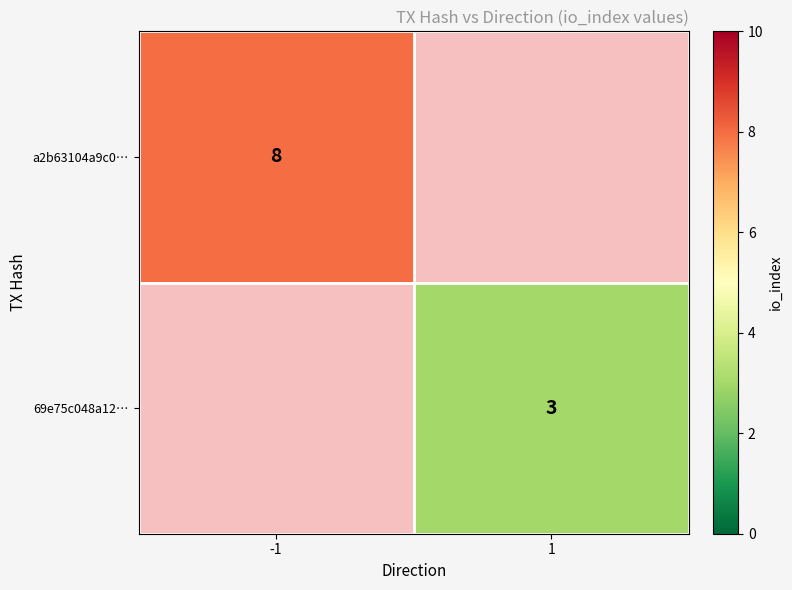

How many data points does each series have?

2